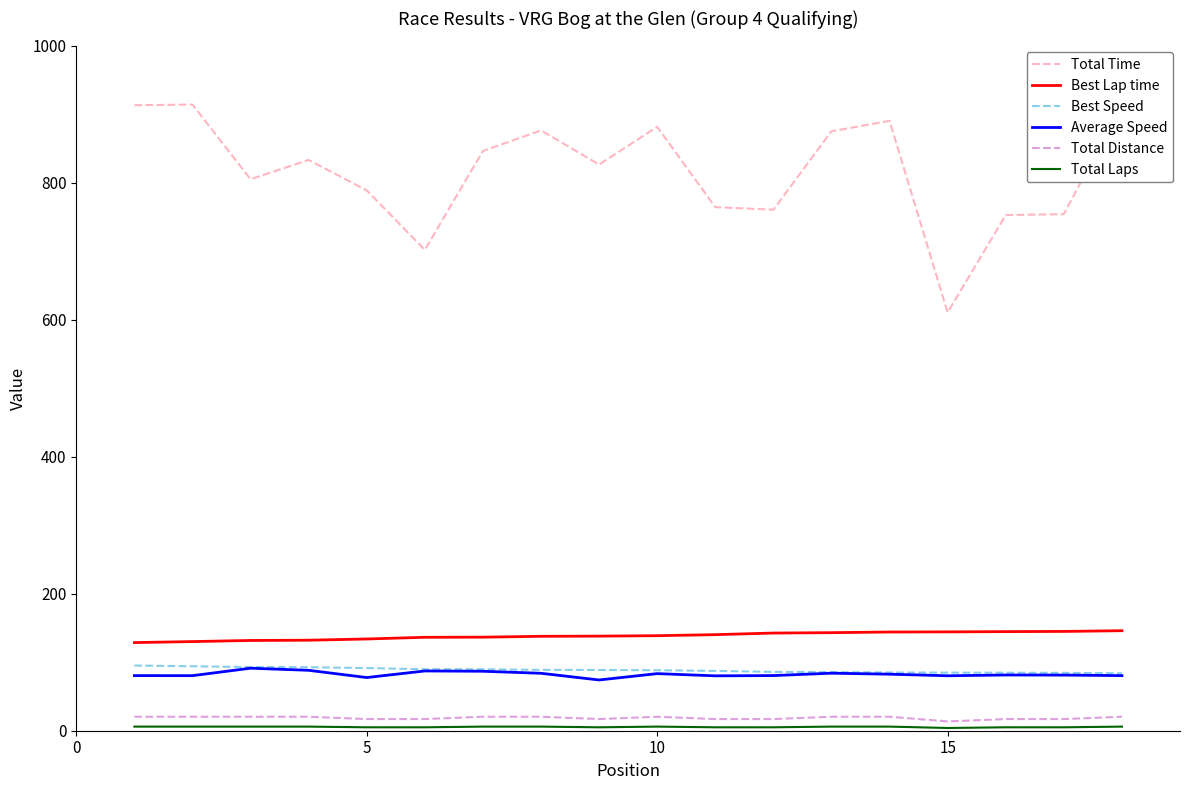

True or false: Total Time and Average Speed cross at least once.

False